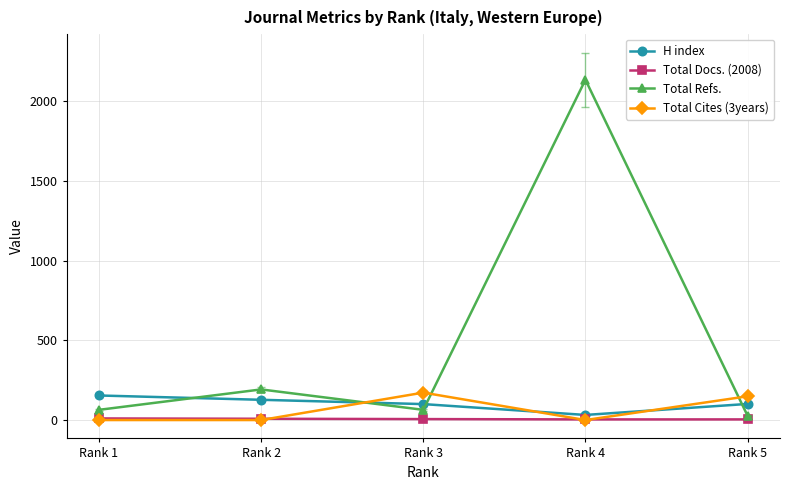

What is the sum of all H index values?

514